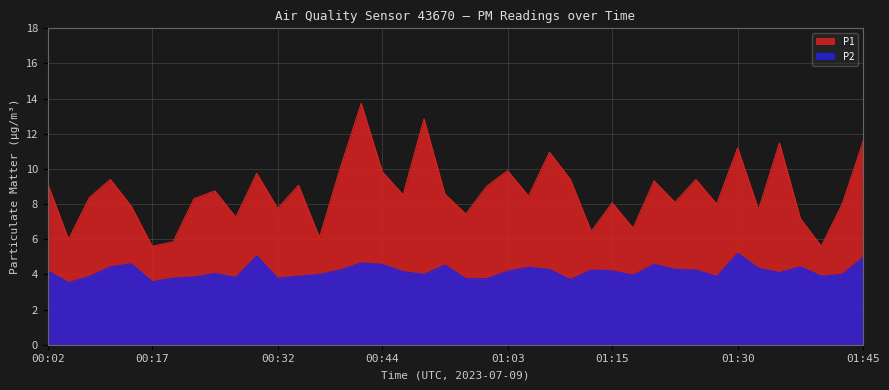

What is the spread (max minus min) of values at 00:34?

5.2